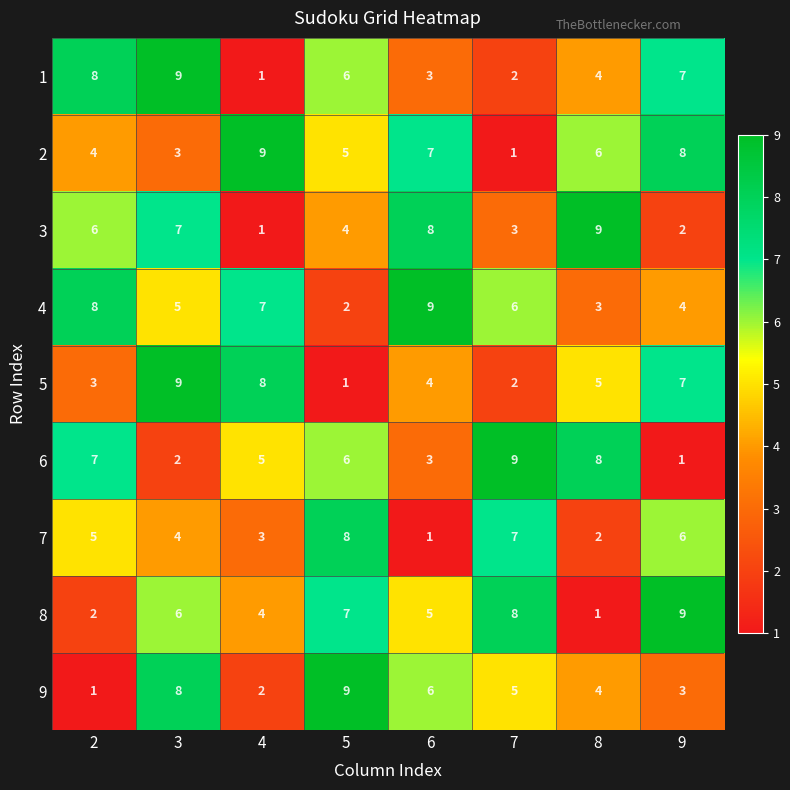

What is the average value of the 8 series?

5